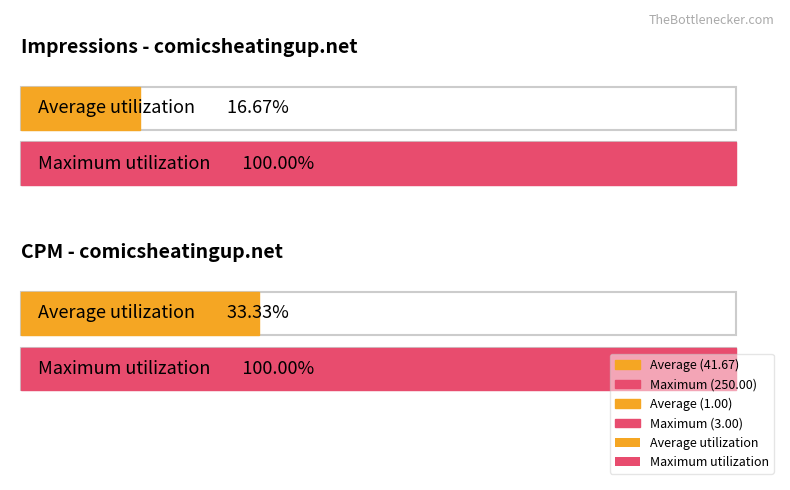

Does the chart contain any negative values?

No